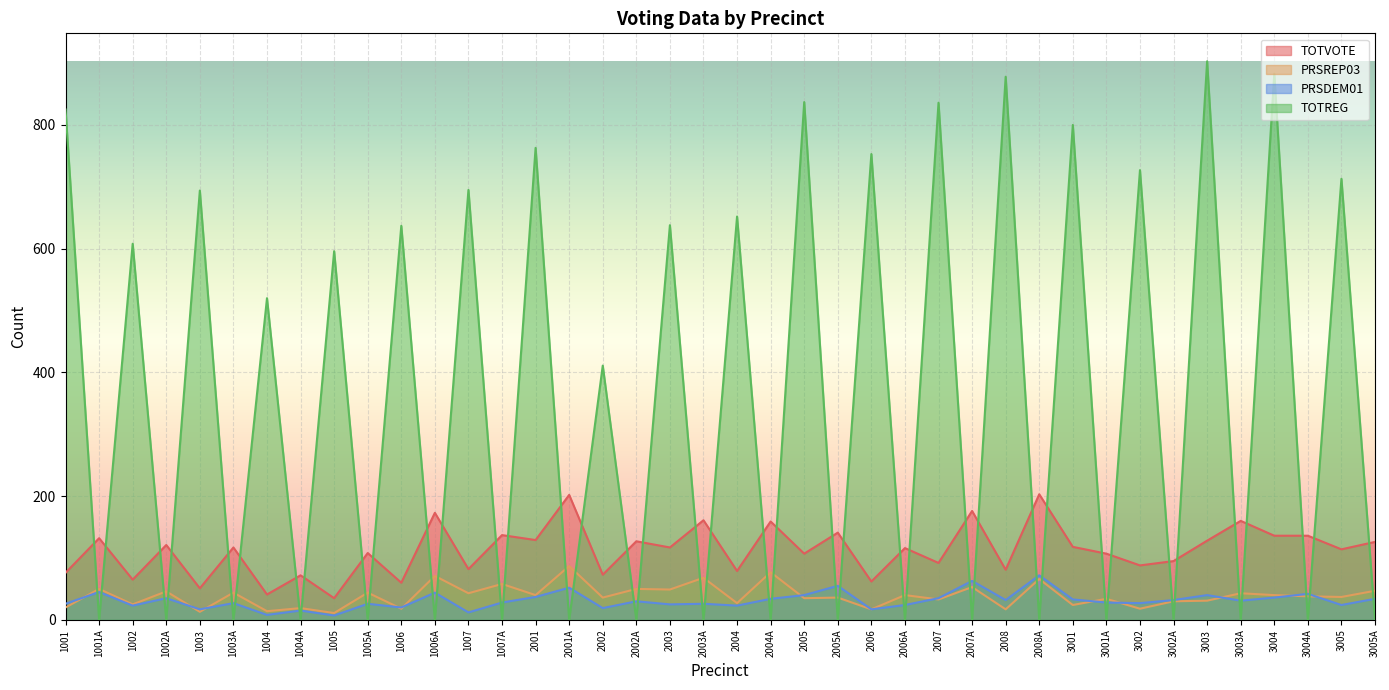

Which has a higher value, 3004 or 3005A?

3004